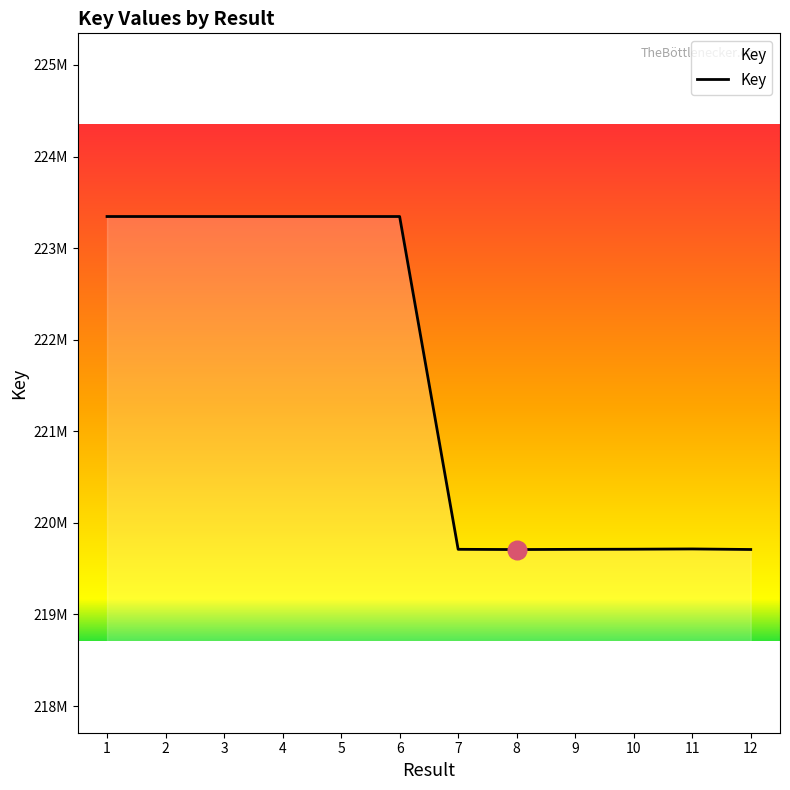

What is the change in value from 2 to 12?

-3635653